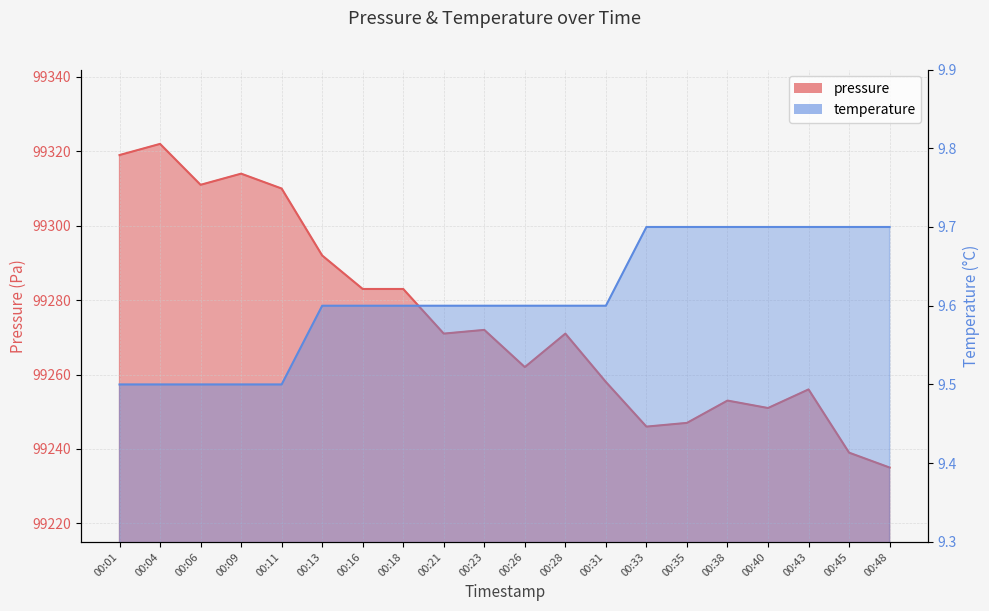

What is the maximum value shown in the chart?

99322.0